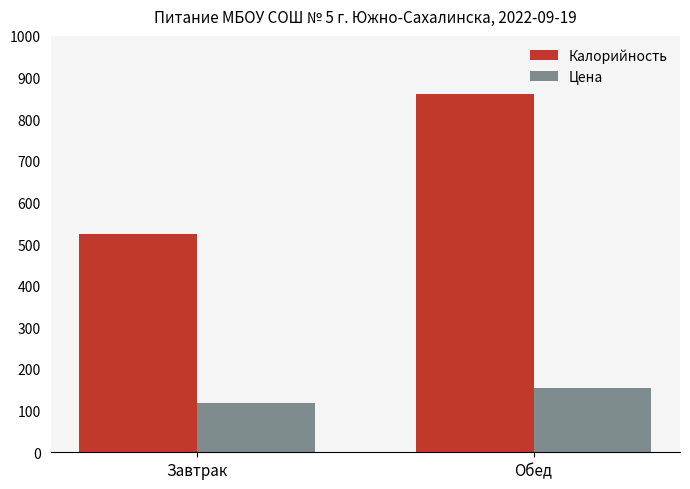

The Цена series shows 158.1 at Завтрак. True or false?

False